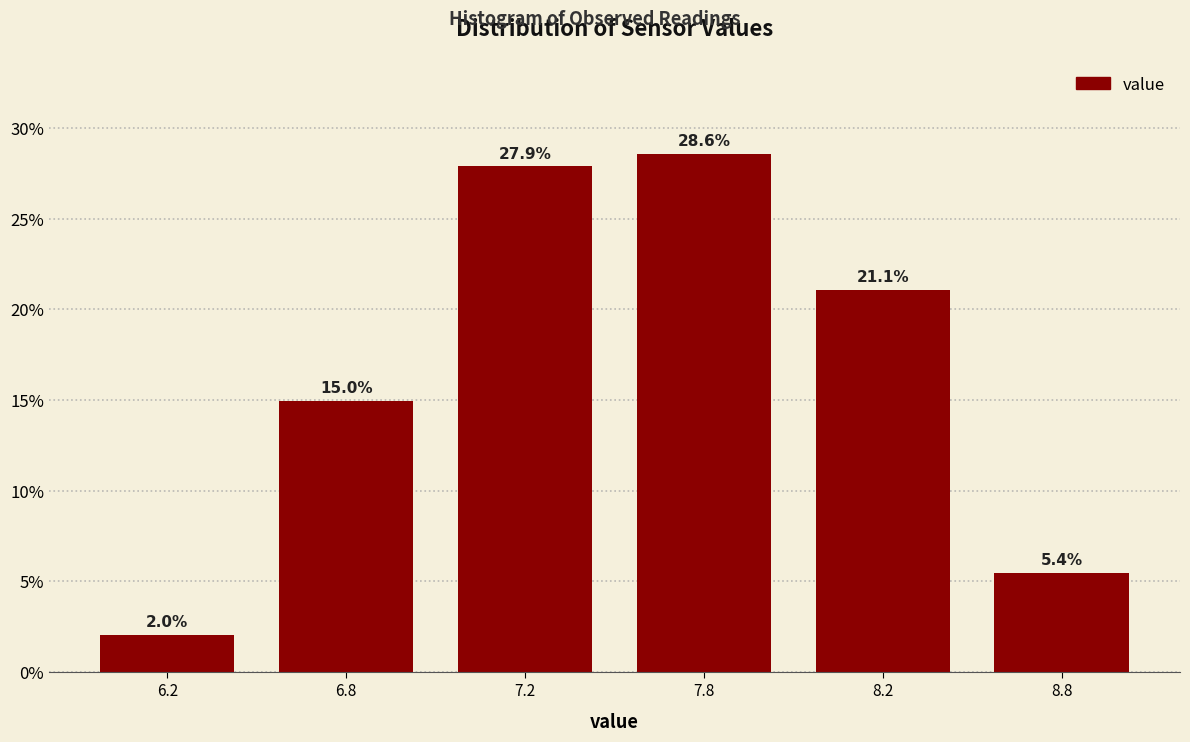

Reading left to right, what are all the values shown in this chart?

6.2=2.0	6.8=15.0	7.2=27.9	7.8=28.6	8.2=21.1	8.8=5.4